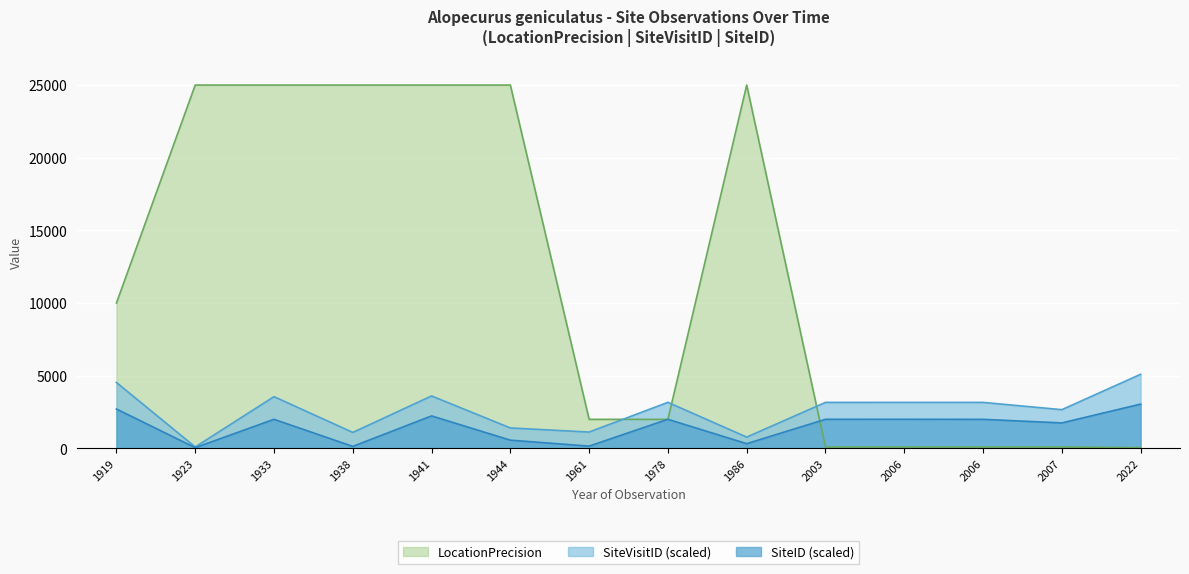

Reading right to left, list all the values displayed in this chart.

LocationPrecision: 50.0	100.0	100.0	100.0	100.0	25000.0	2000.0	2000.0	25000.0	25000.0	25000.0	25000.0	25000.0	10000.0
SiteVisitID: 5100.0	2666.2	3166.8	3166.8	3166.5	779.0	3170.1	1125.9	1408.5	3609.7	1100.1	3561.9	100.0	4536.0
SiteID: 3050.0	1754.3	2001.6	2004.5	2004.0	327.0	2003.6	158.0	568.0	2236.5	137.7	2002.5	50.0	2712.0